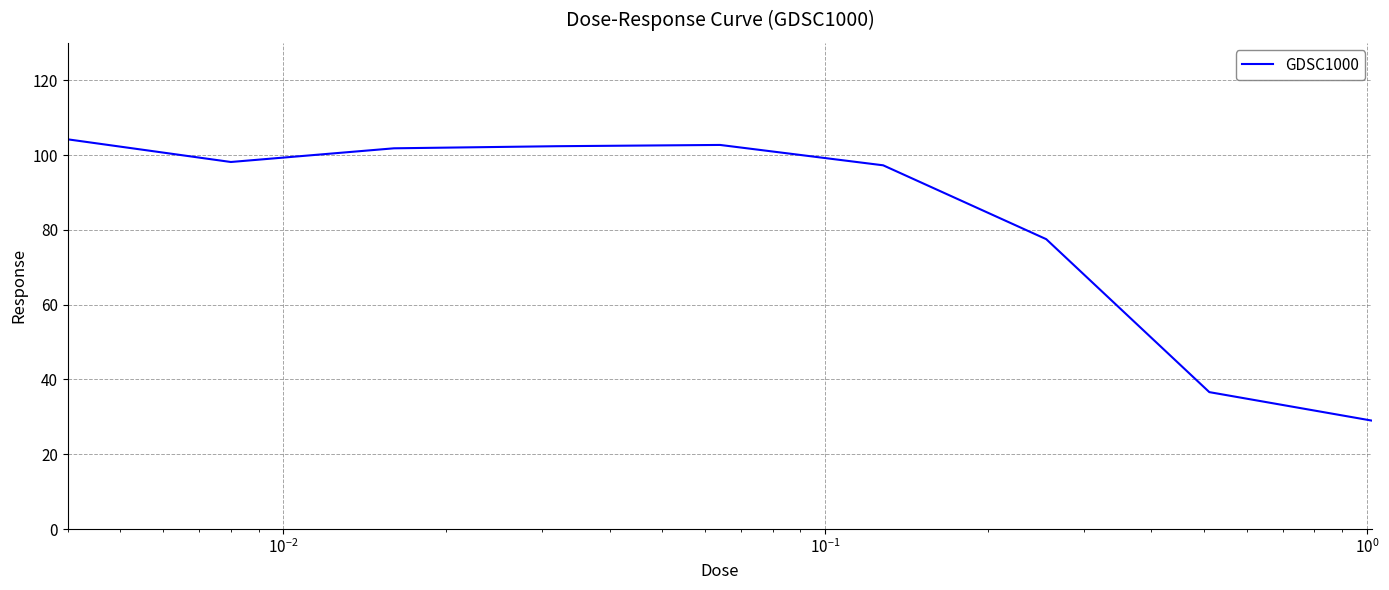

What is the difference between the maximum and minimum values?

75.2